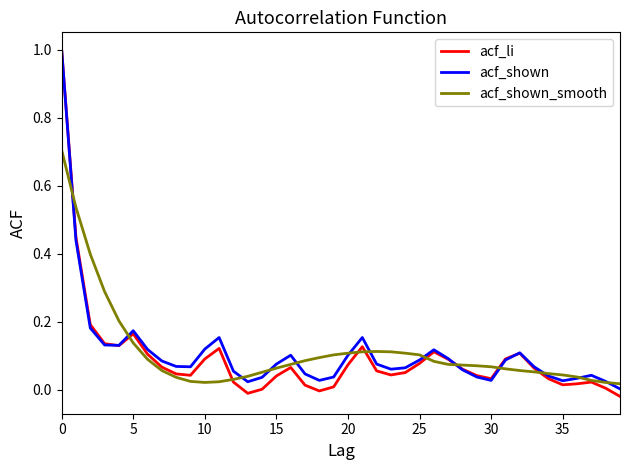

What is the greatest value displayed?

1.0